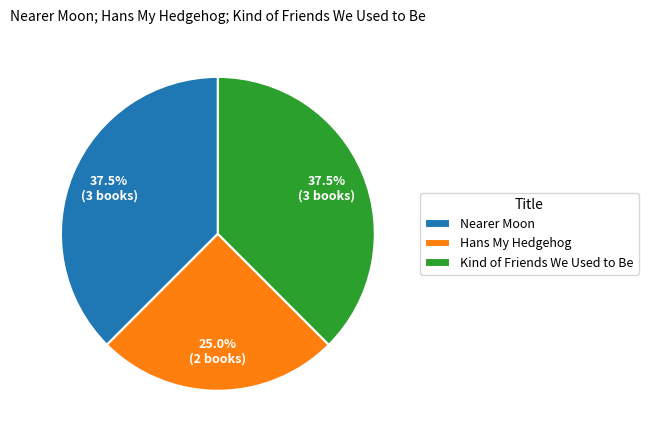

What is the total percentage of Nearer Moon and Hans My Hedgehog?

62.5%